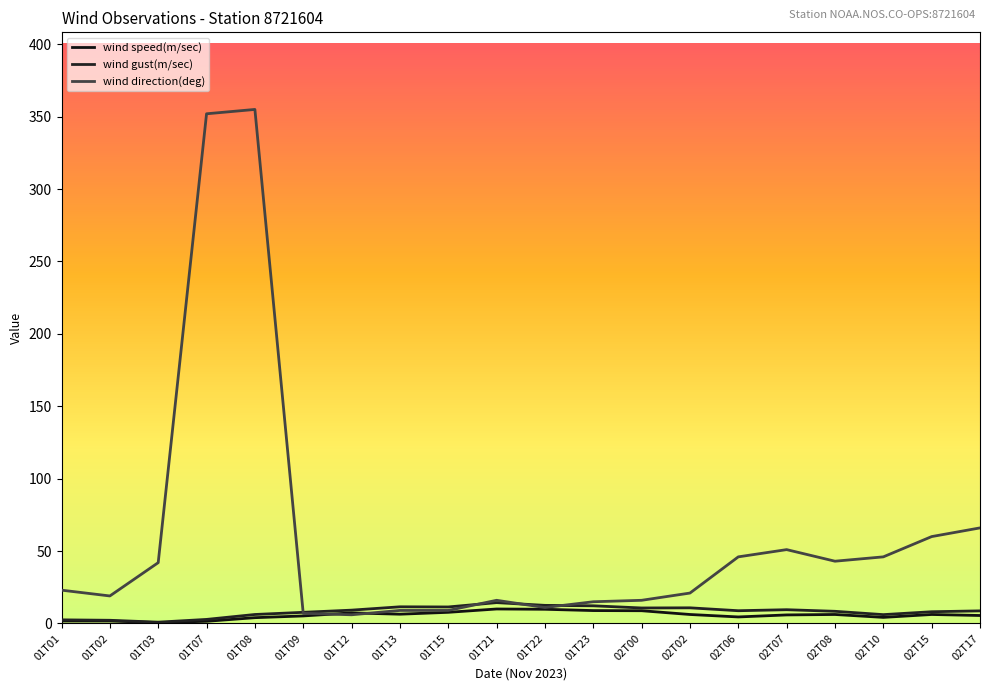

At 02T10, list the series in order from largest to smallest.

wind direction(deg), wind gust(m/sec), wind speed(m/sec)